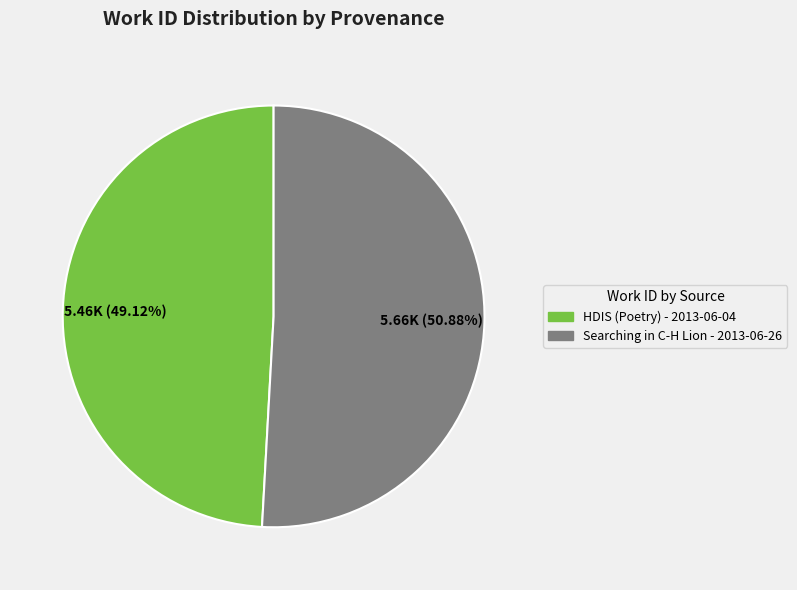

How many slices are in this pie chart?

2